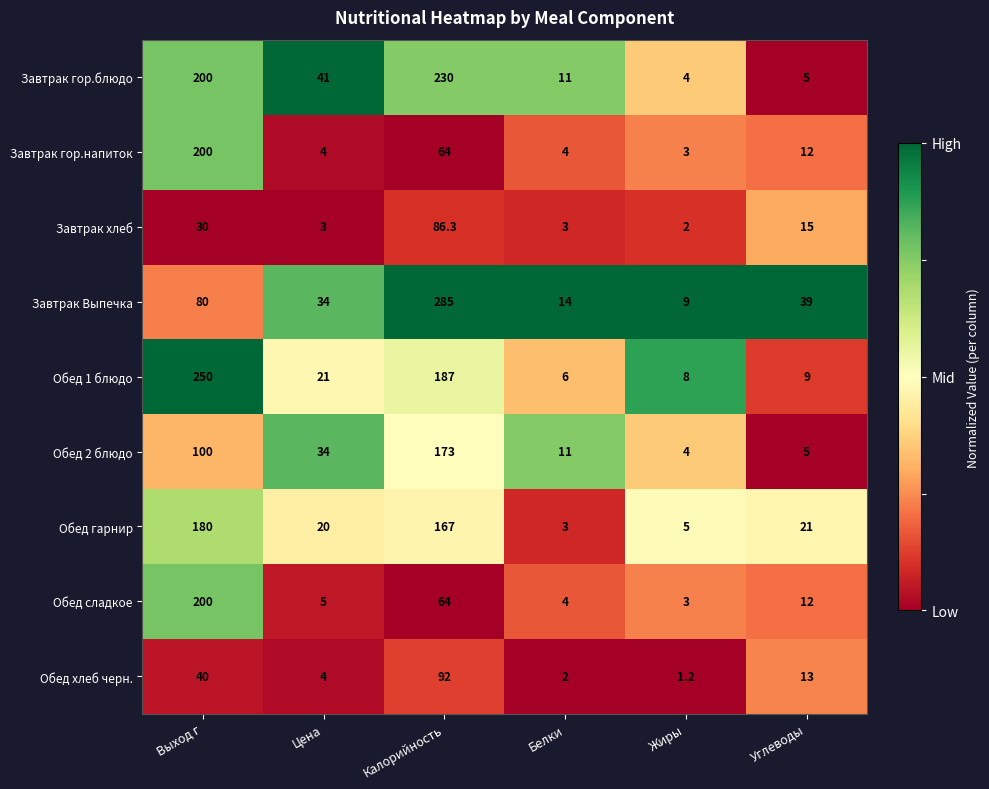

What is the total value across all series at Белки?

58.0